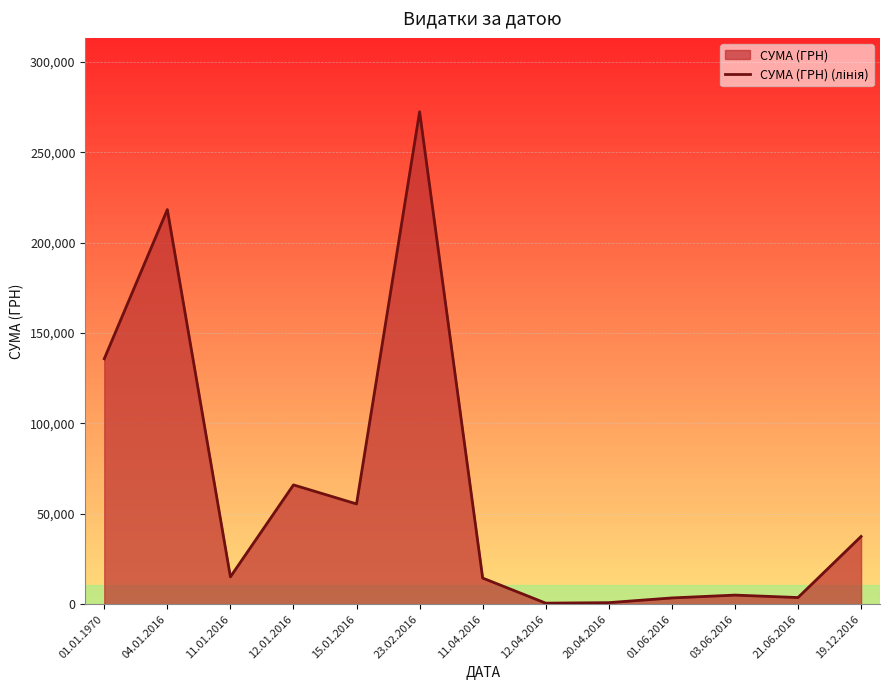

Reading left to right, extract all data points from this chart.

01.01.1970=135748.8	04.01.2016=218242.2	11.01.2016=15147.0	12.01.2016=65998.3	15.01.2016=55471.7	23.02.2016=272346.2	11.04.2016=14469.4	12.04.2016=594.0	20.04.2016=875.0	01.06.2016=3481.8	03.06.2016=5050.0	21.06.2016=3701.5	19.12.2016=37481.2